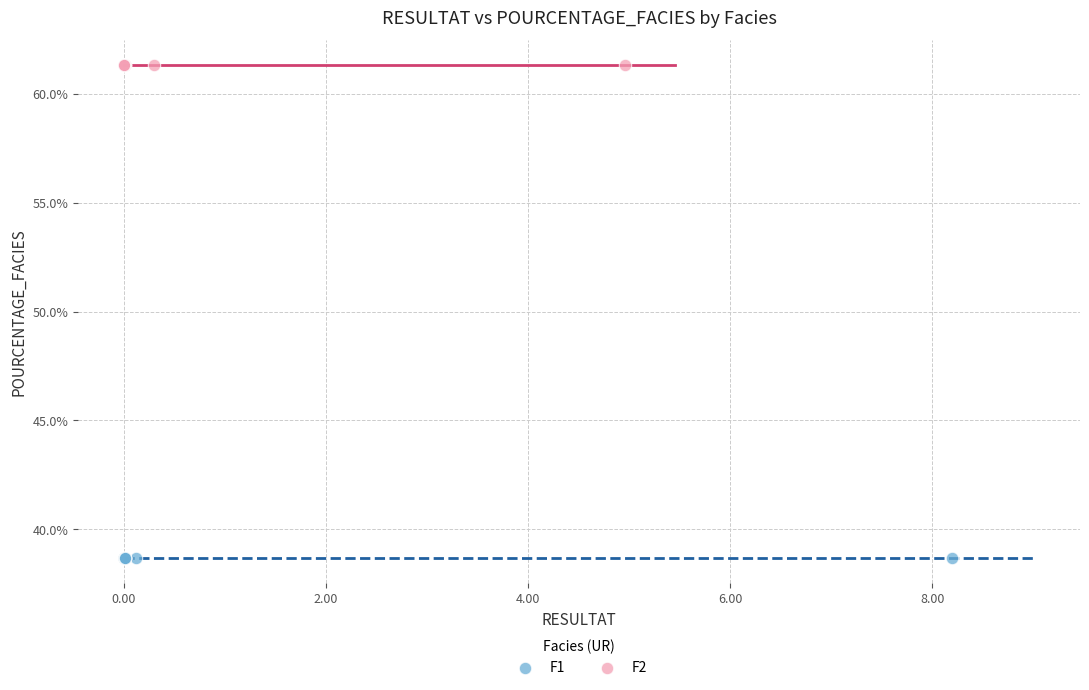

Which series reaches the maximum Y coordinate?

F2